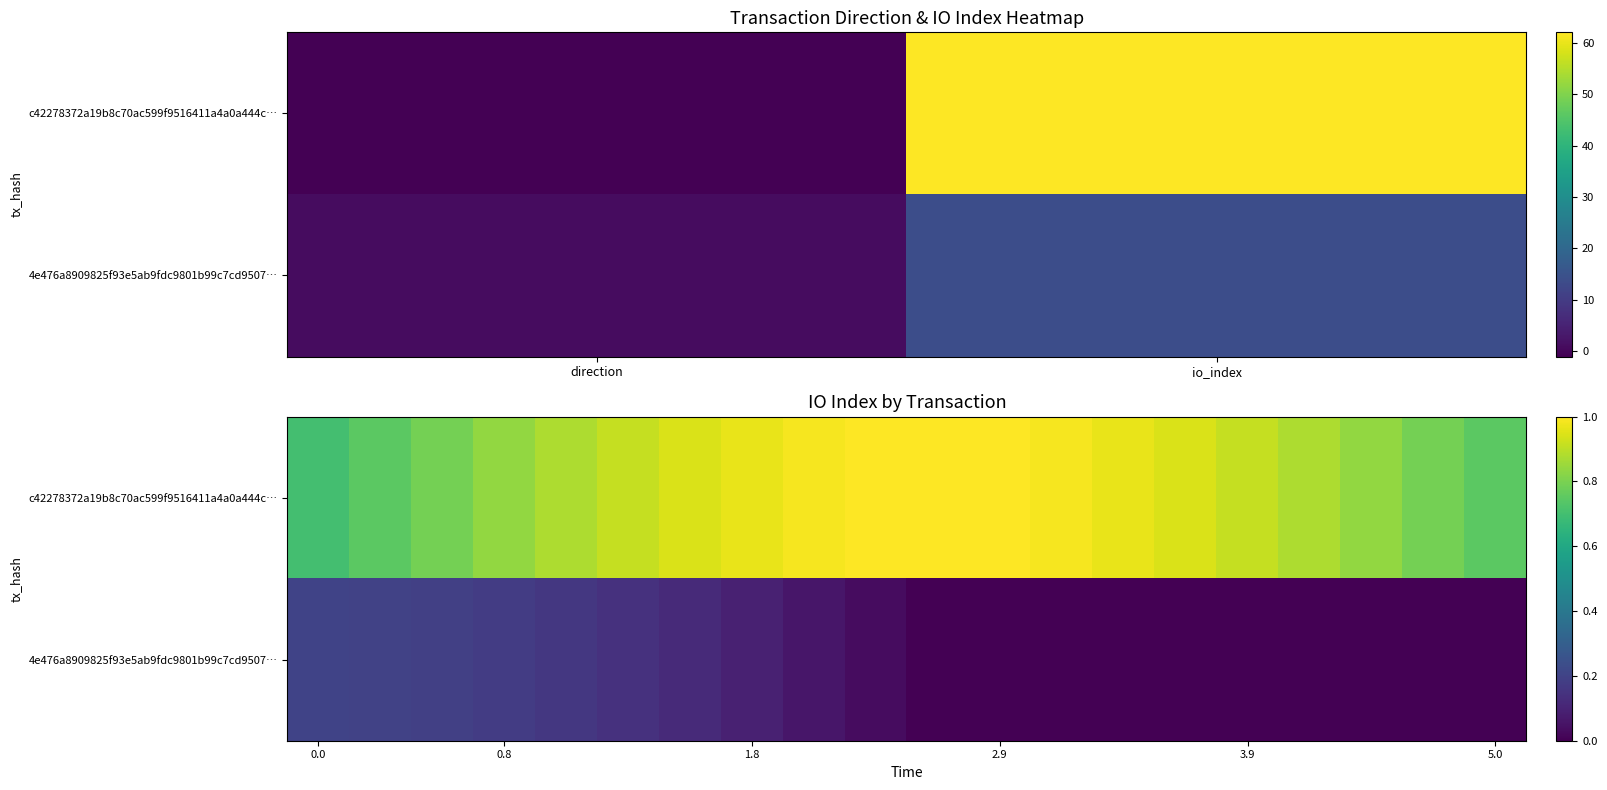

True or false: c42278372a19b8c70ac599f9516411a4a0a444c… has a value of 0.2 at 0.0.

False